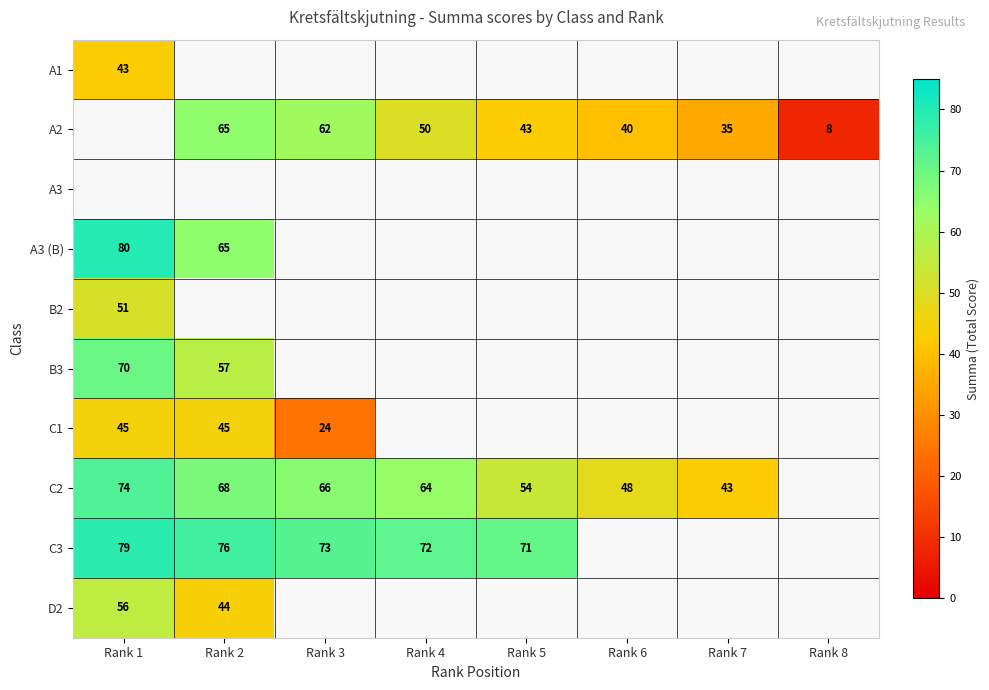

The value of B3 at Rank 2 is 84. True or false?

False